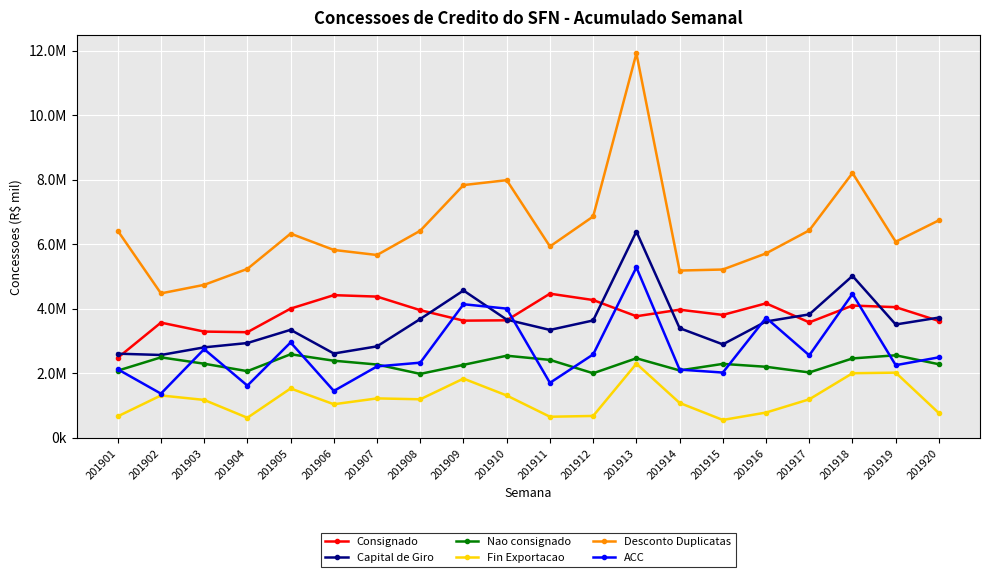

Rank the series by their maximum value, from highest to lowest.

Desconto Duplicatas, Capital de Giro, ACC, Consignado, Nao consignado, Fin Exportacao